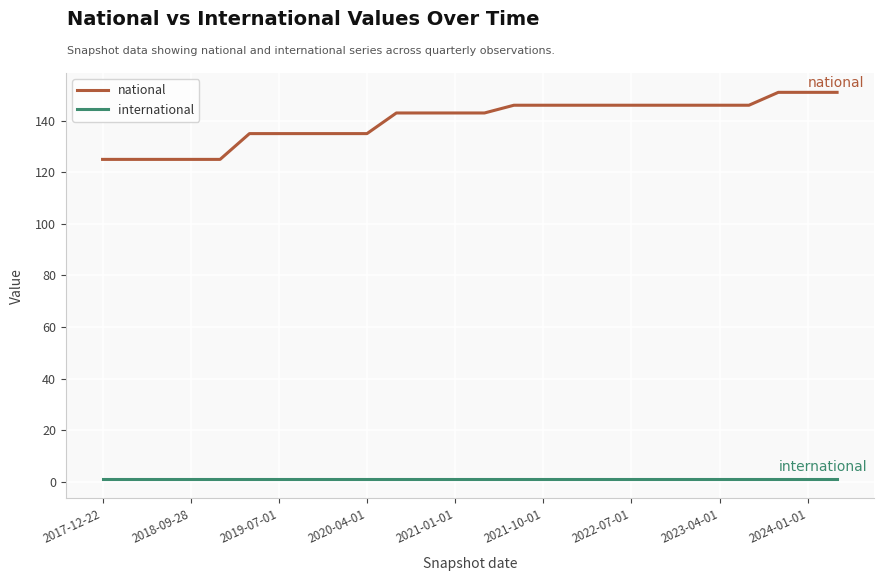

What is the difference between the maximum and minimum values in the national series?

26